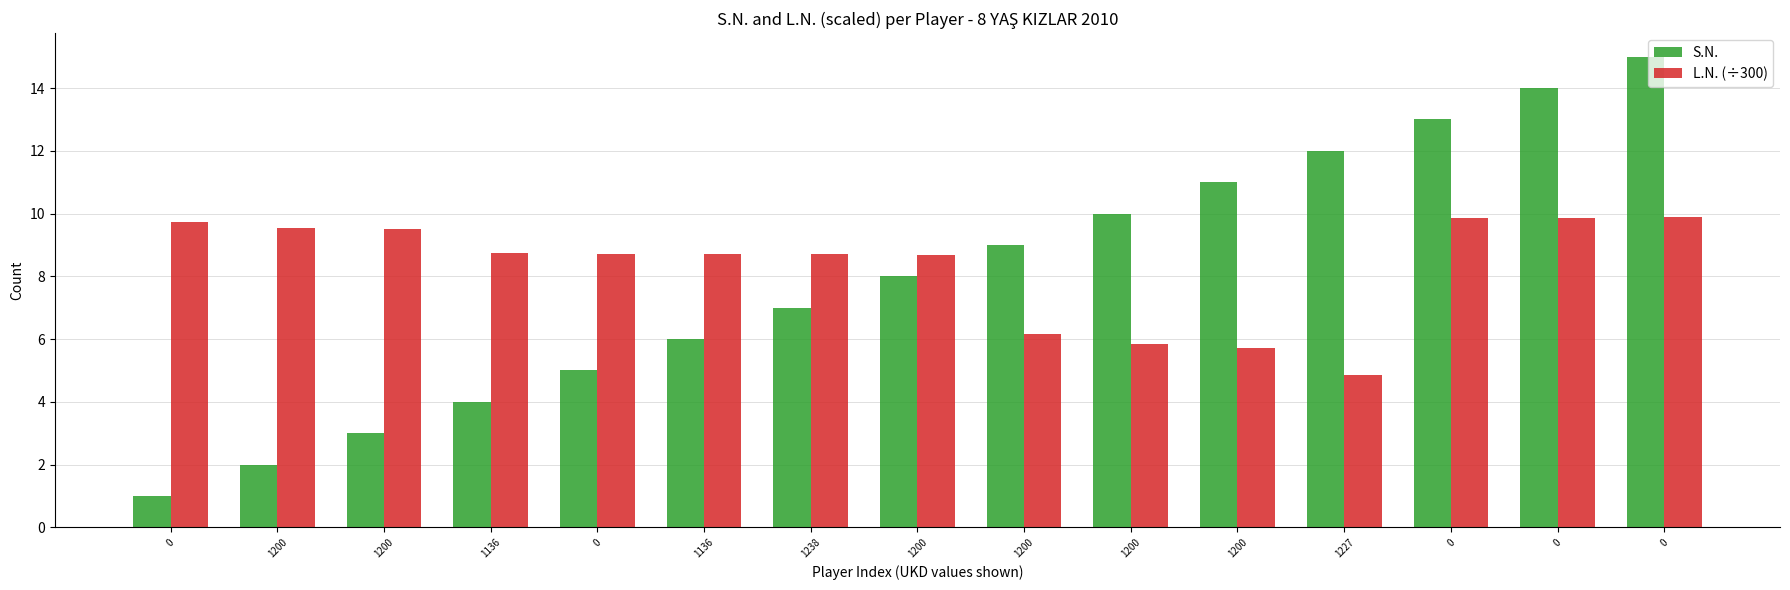

What is the maximum value shown in the chart?

15.0